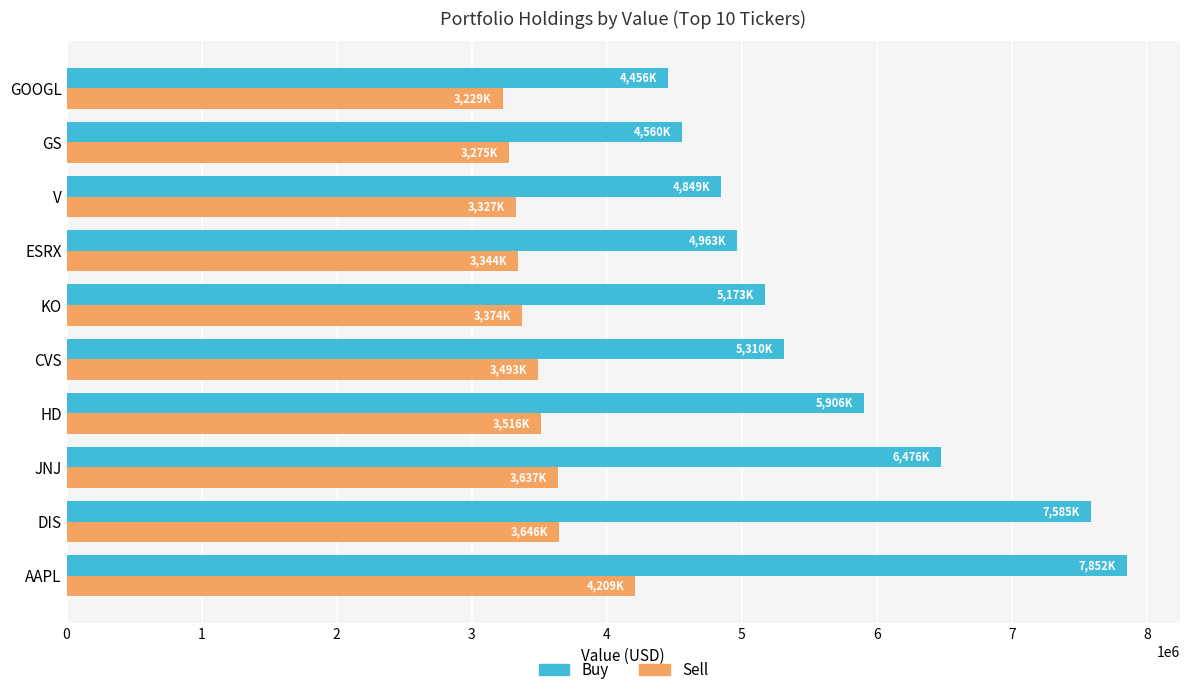

What is the average value of the Sell series?

3505000